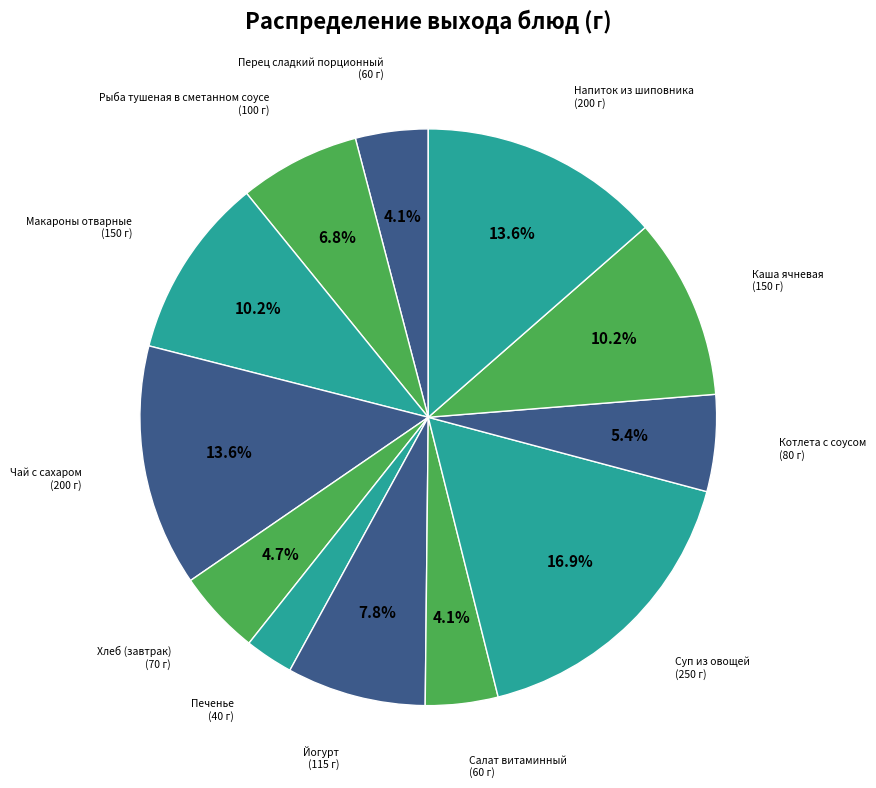

What percentage is the Напиток из шиповника slice, to the nearest percent?

14%